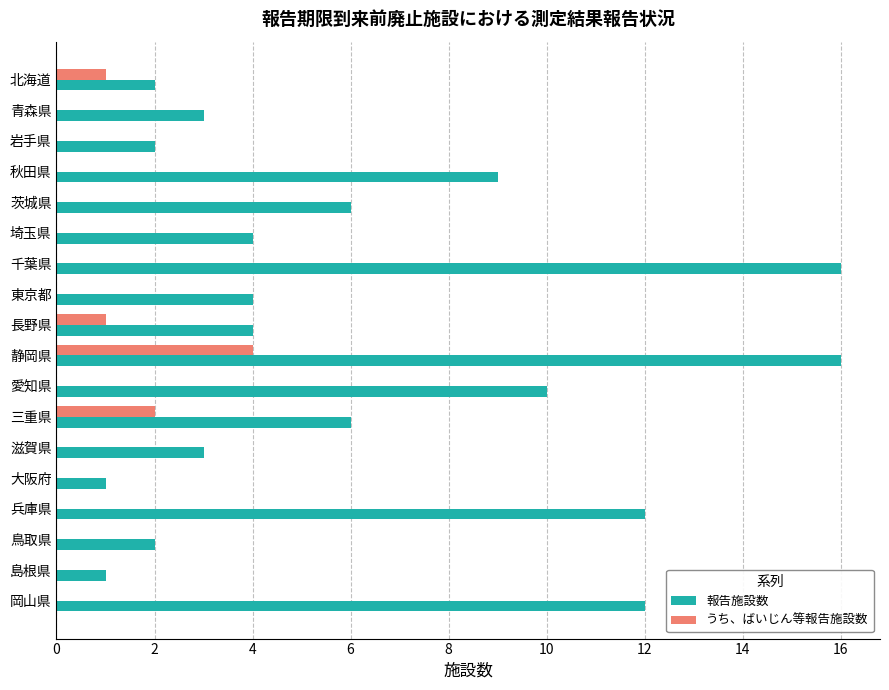

What is the sum of the うち、ばいじん等報告施設数 values at 北海道 and 三重県?

3